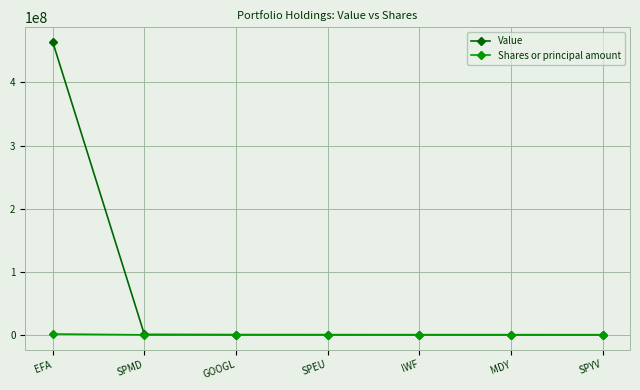

At which category is the sum across all series the highest?

EFA